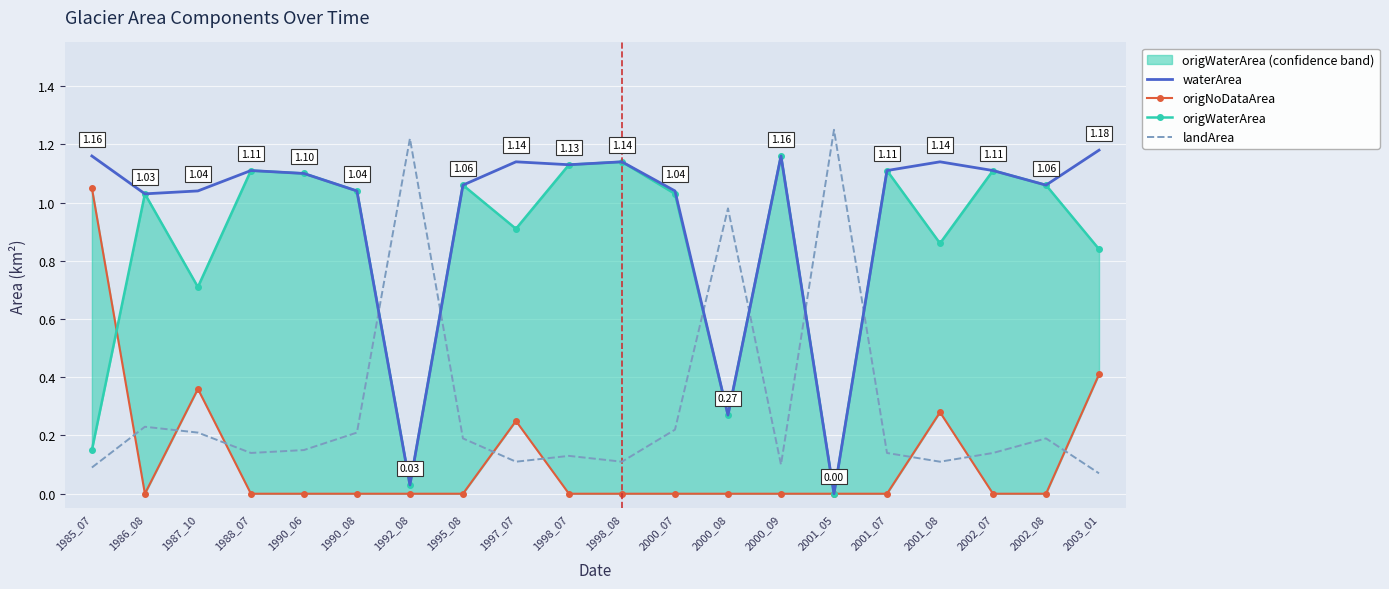

True or false: landArea has more than 0 points higher than both neighbors.

True